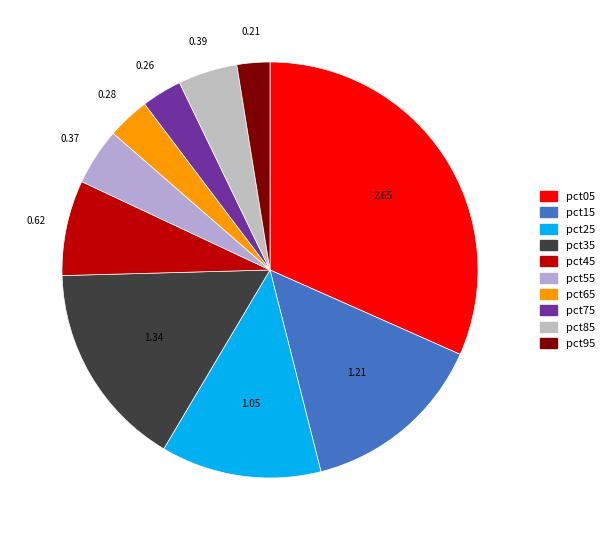

The pct15 slice represents 14% of the pie. True or false?

True